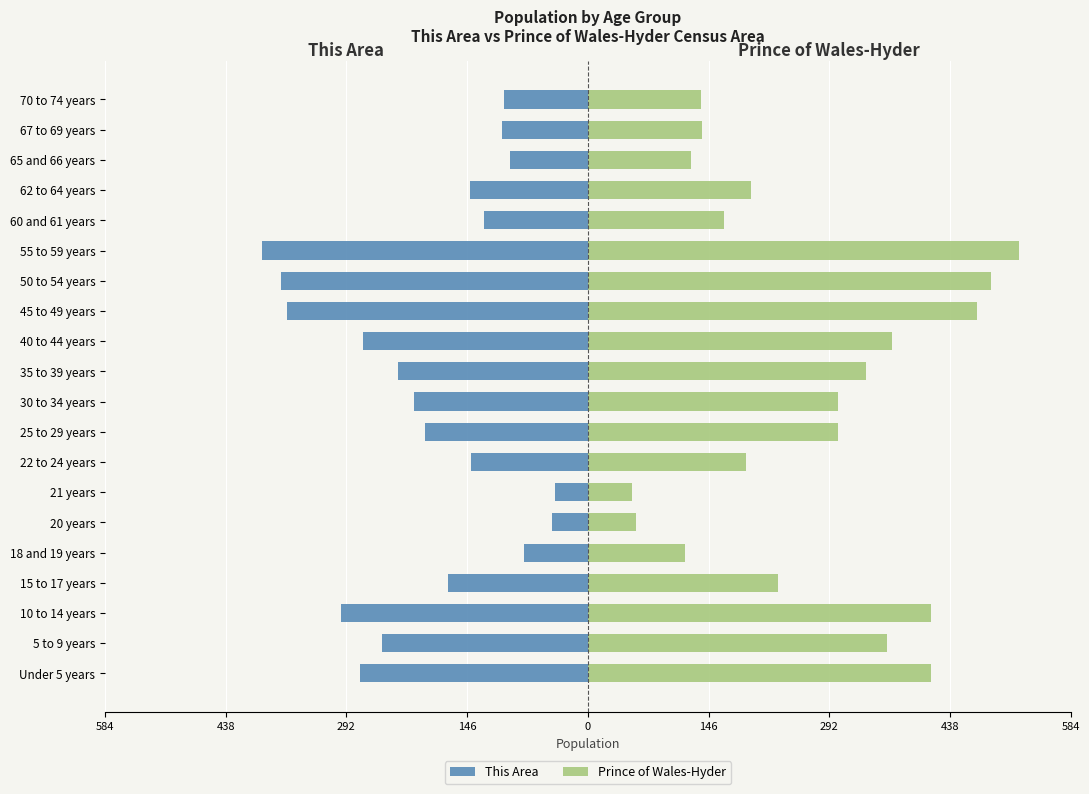

Rank the series by their maximum value, from lowest to highest.

This Area, Prince of Wales-Hyder